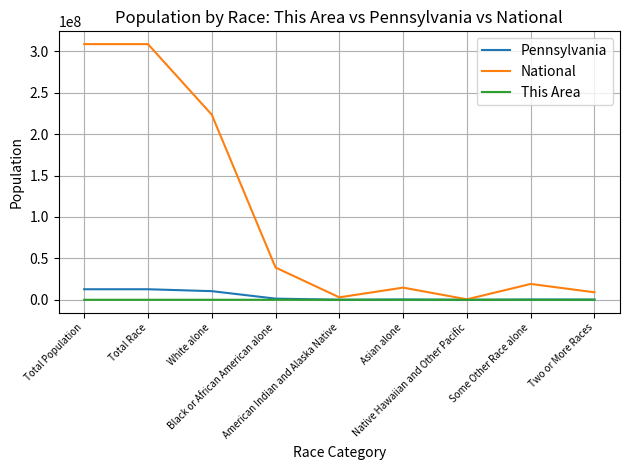

Read the This Area value at Total Race.

2059